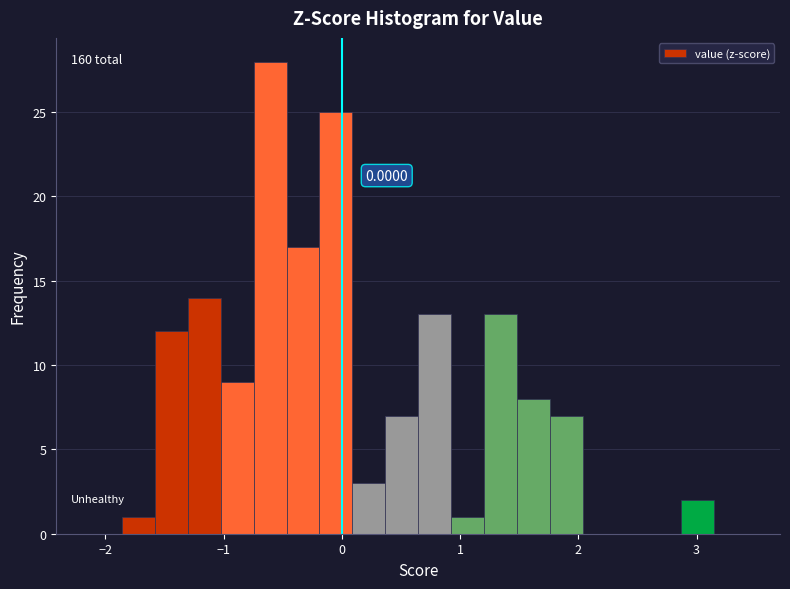

Read against the x-axis, roughly where is the centre of the tallest bar?

-0.6